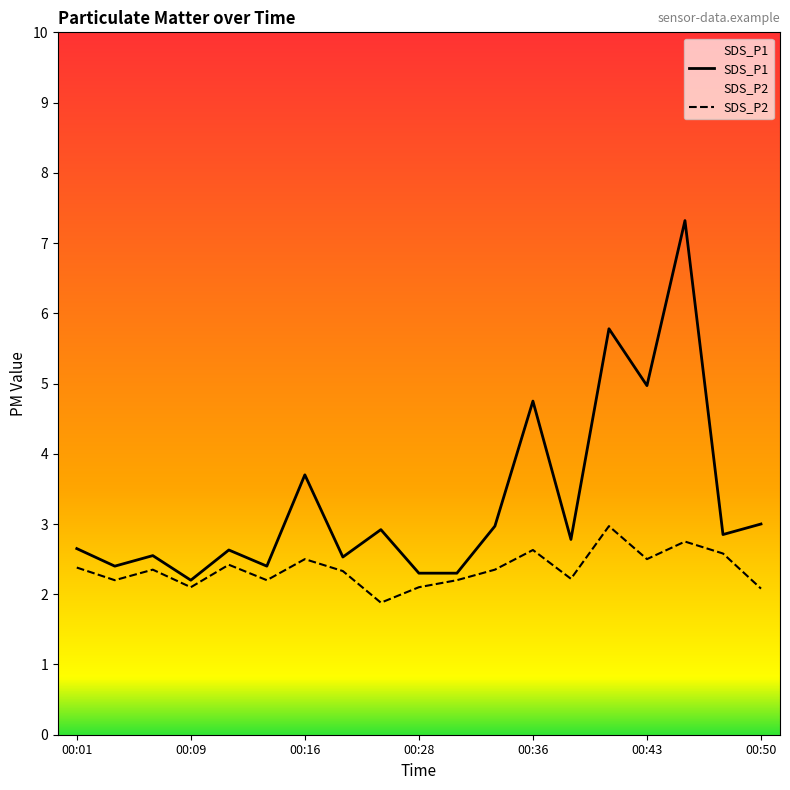

Rank the series by their average value, from lowest to highest.

SDS_P2, SDS_P1